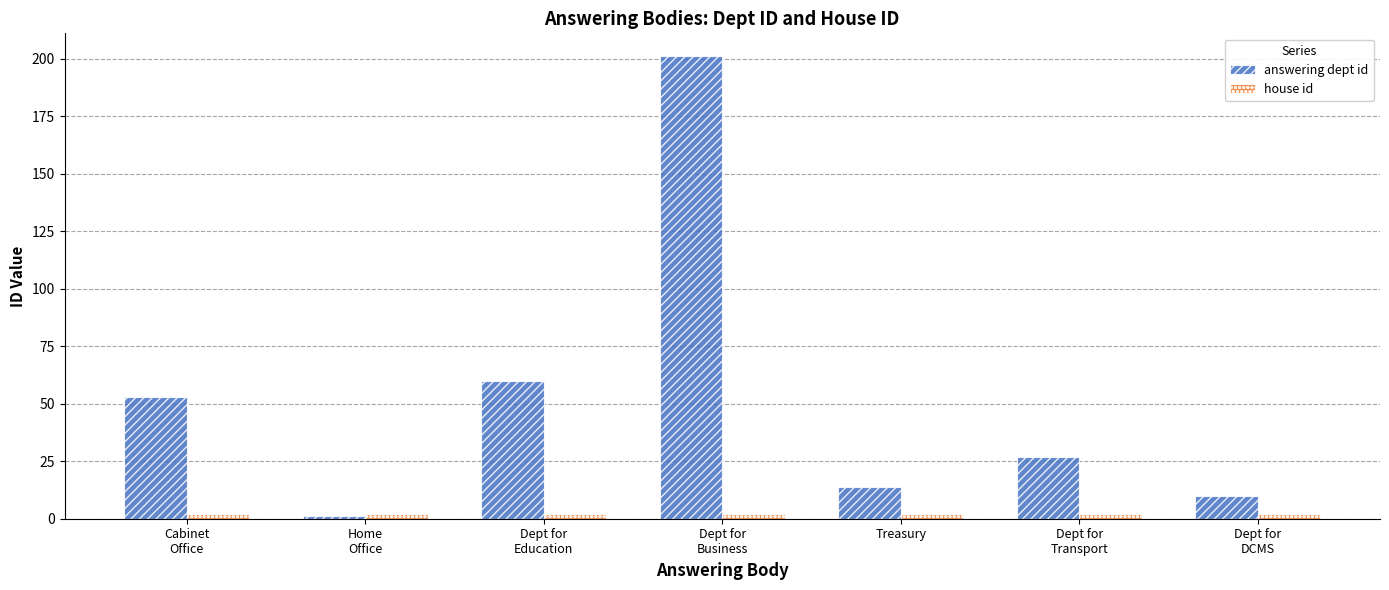

Which series has the largest total across all categories?

answering dept id